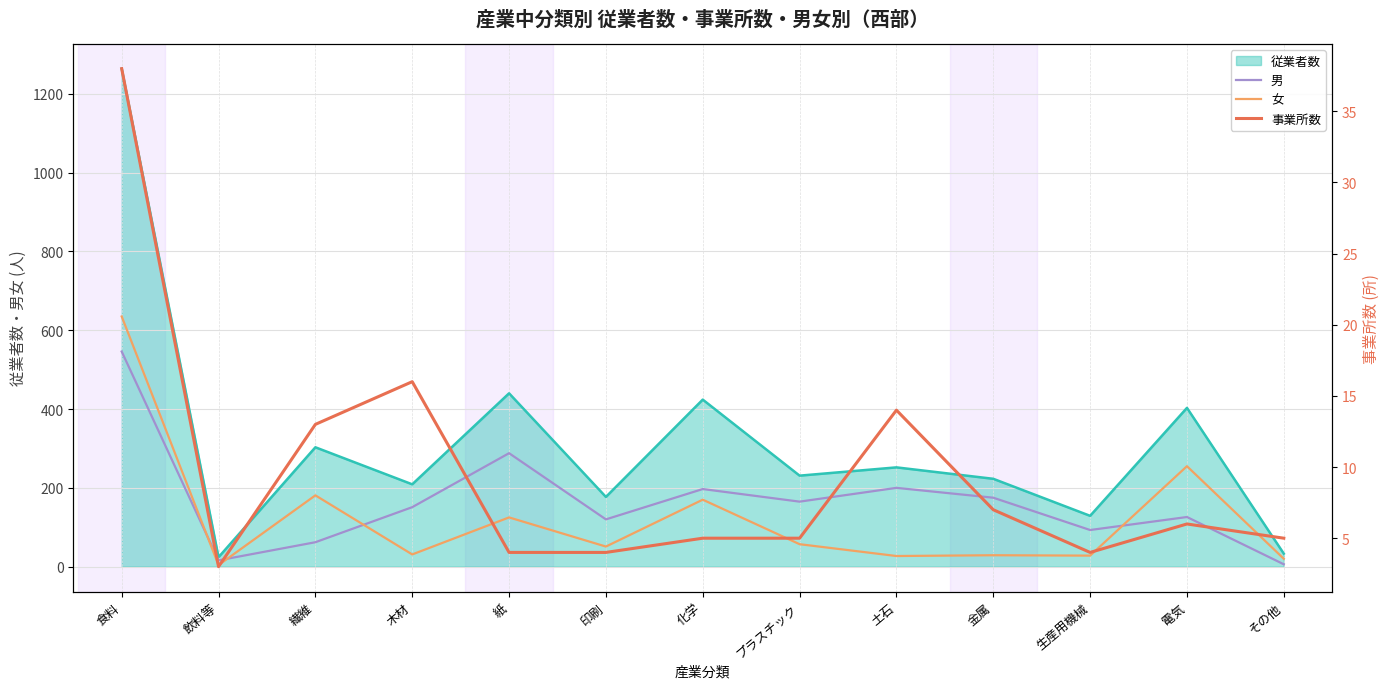

True or false: 男 has a value of 6 at その他.

True